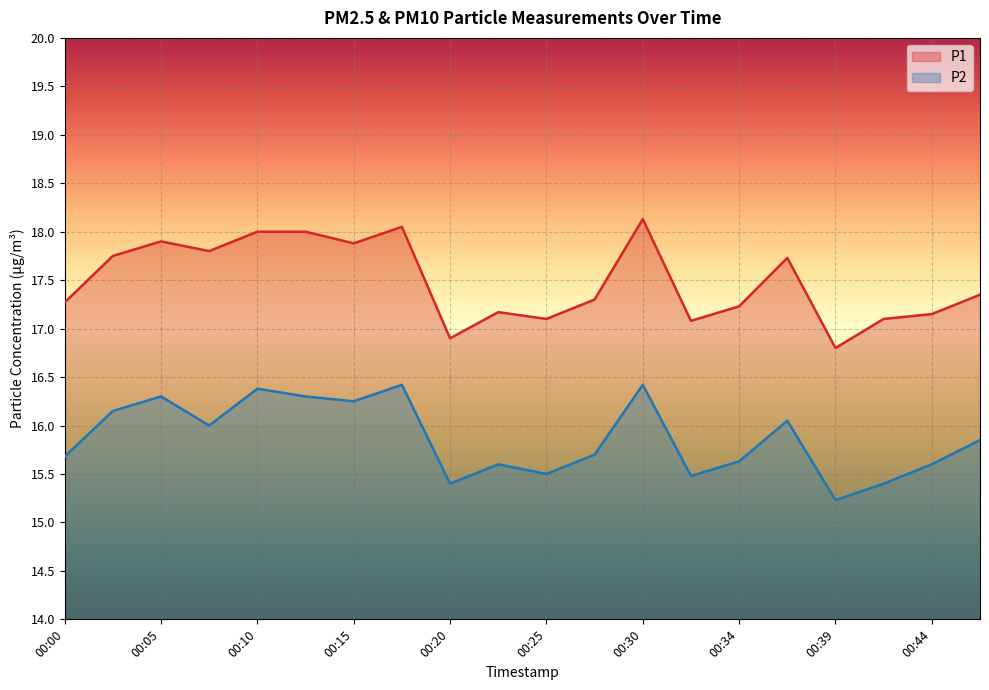

Which series has the largest range (max minus min)?

P1